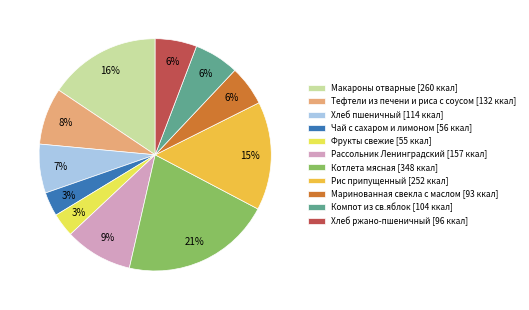

How many slices are in this pie chart?

11